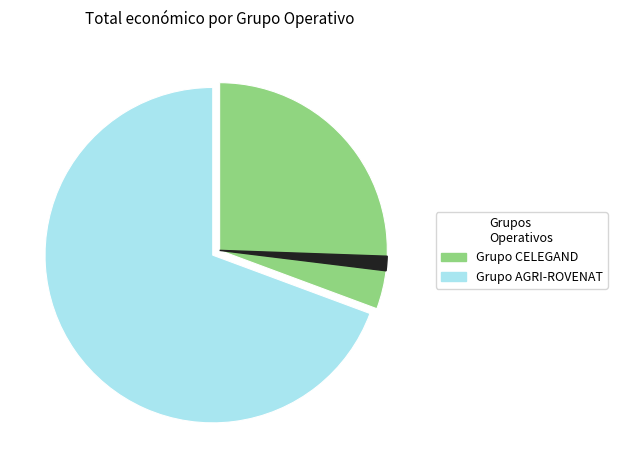

Is there a majority slice in this chart?

Yes